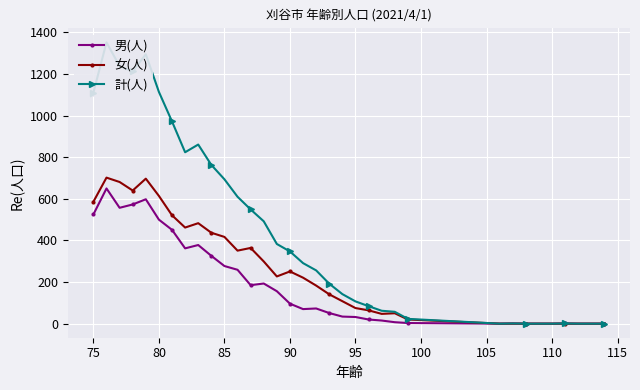

What is the maximum value for 女(人)?

702